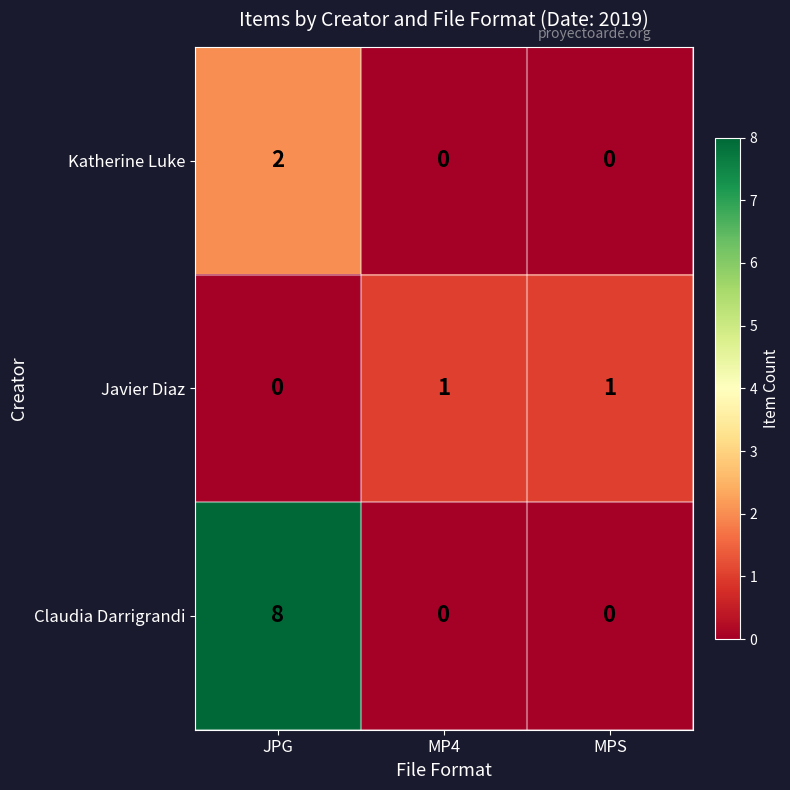

At which label is Javier Diaz closest to 0?

JPG